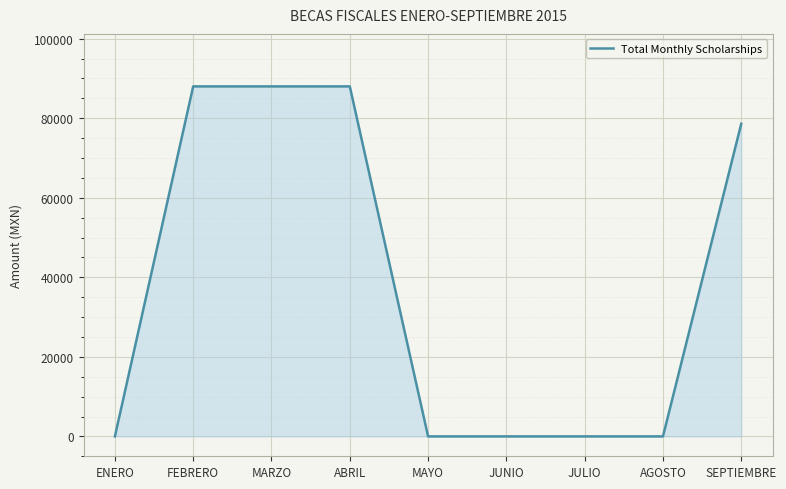

What is the sum of the values at SEPTIEMBRE and ABRIL?

166600.0